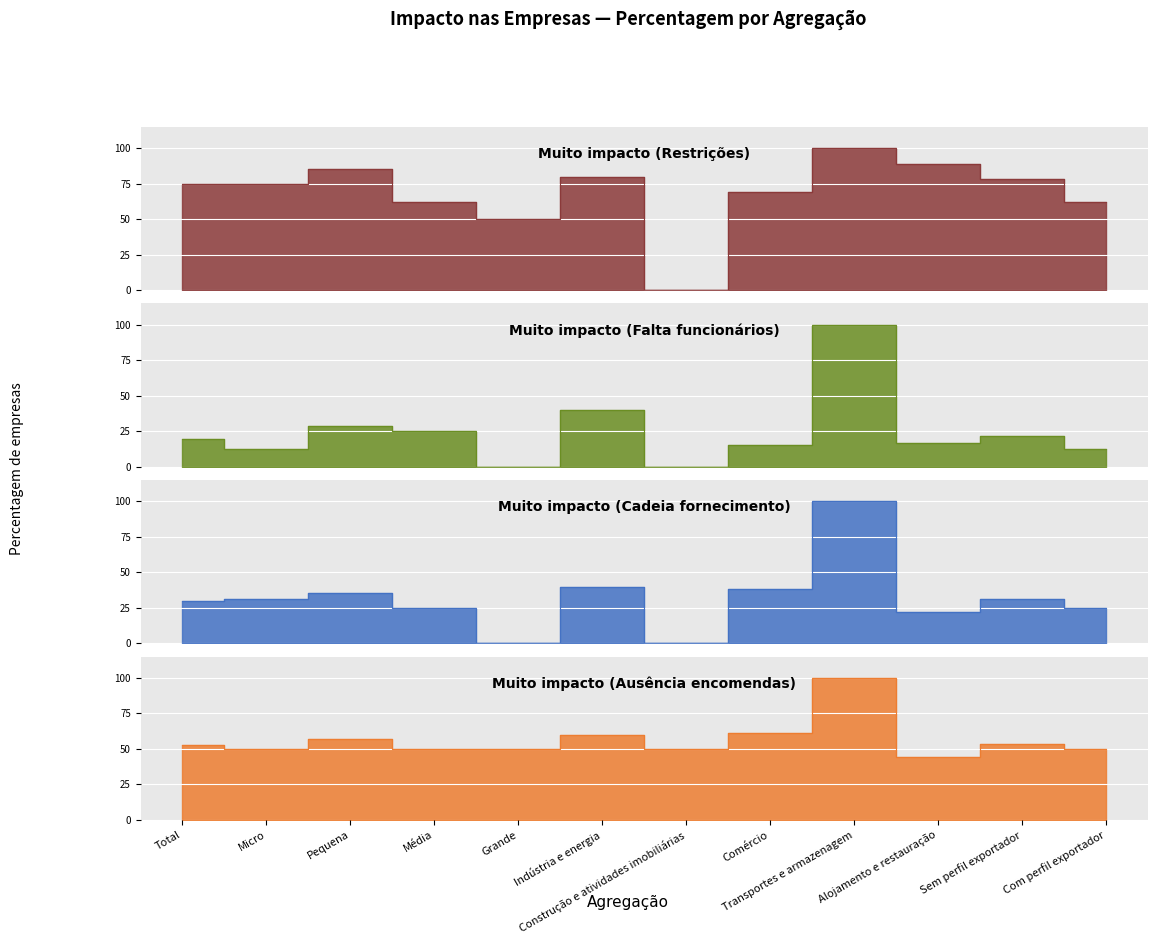

What is the average value of the Muito impacto (Cadeia fornecimento) series?

31.6